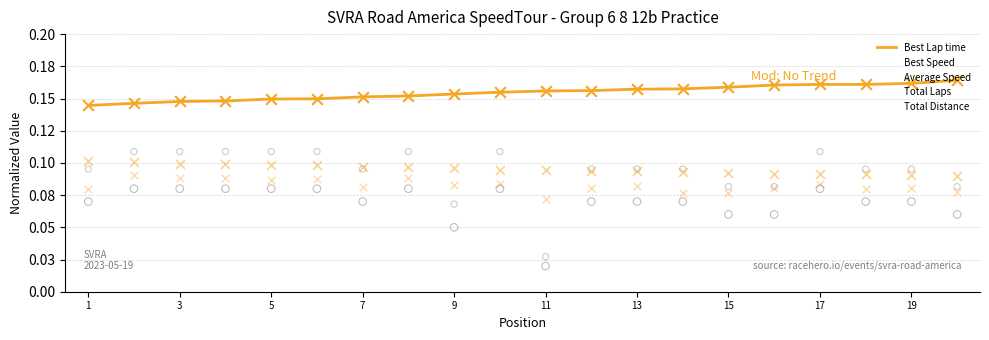

Does the chart have visible grid lines?

Yes